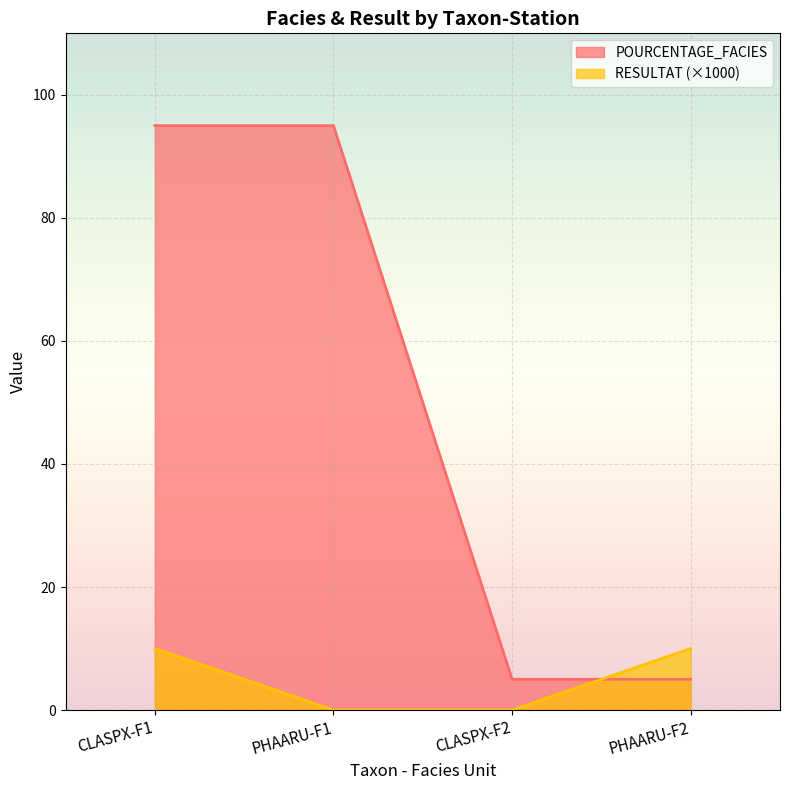

Is it true that RESULTAT equals -4 at PHAARU-F1?

False